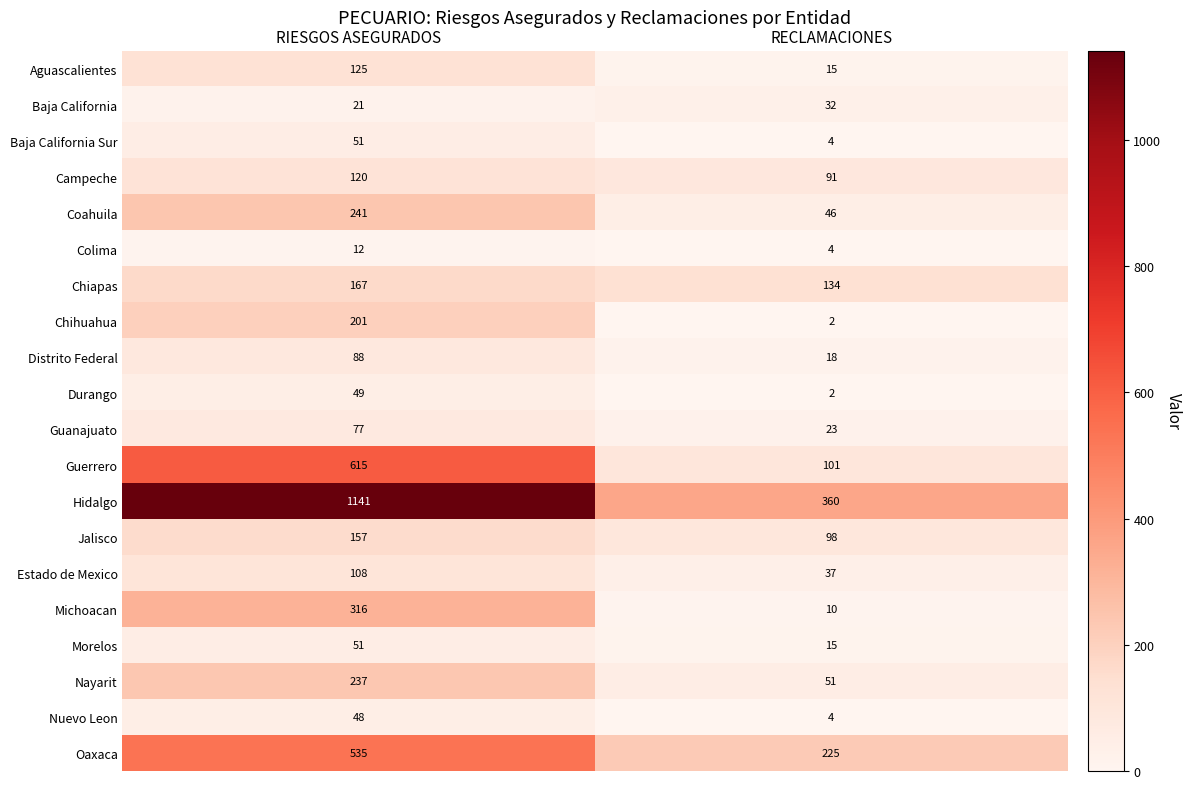

Count the number of categories in the chart.

2